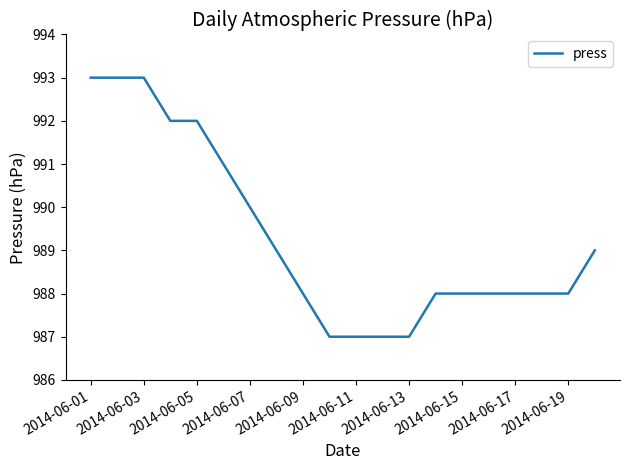

What is the difference between the maximum and minimum values?

6